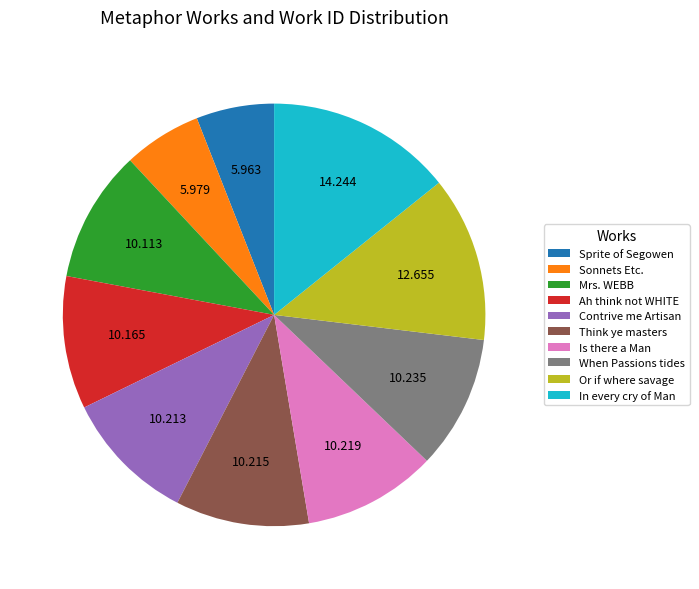

Does any single category account for the majority?

No